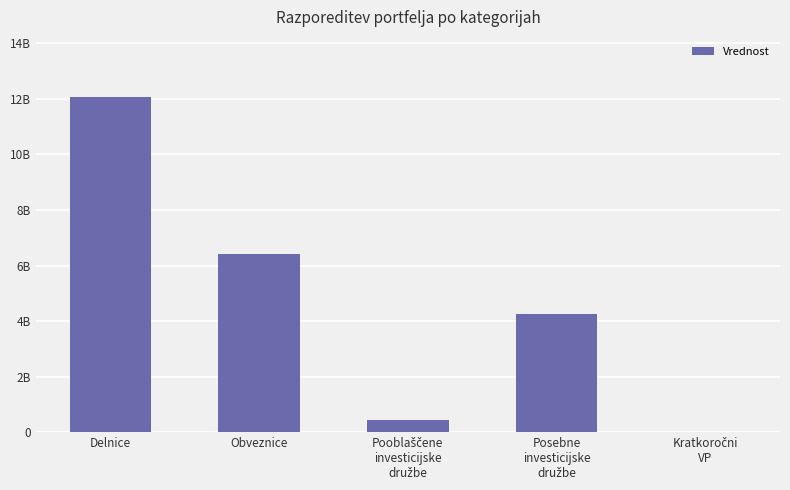

What is the average value?

4633242293.2